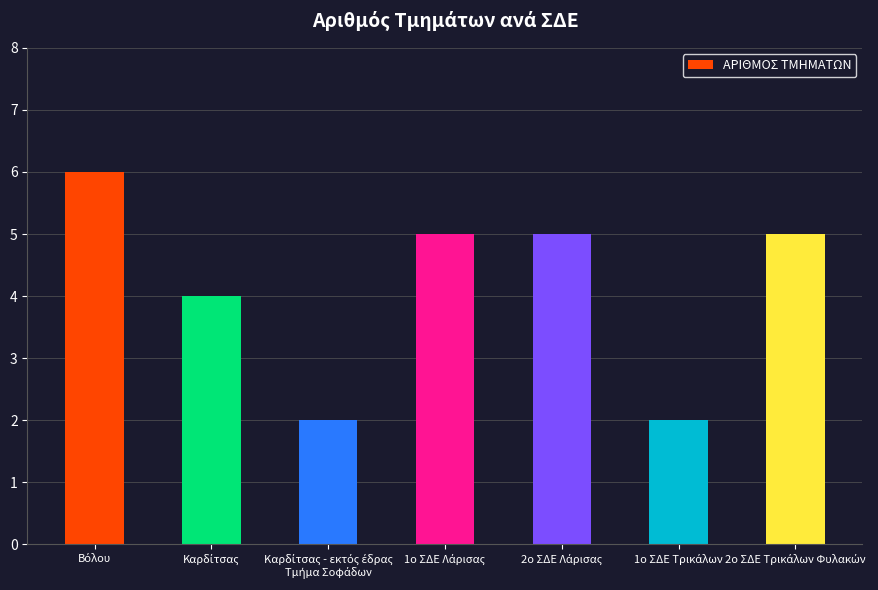

How many values are between 2 and 5?

6